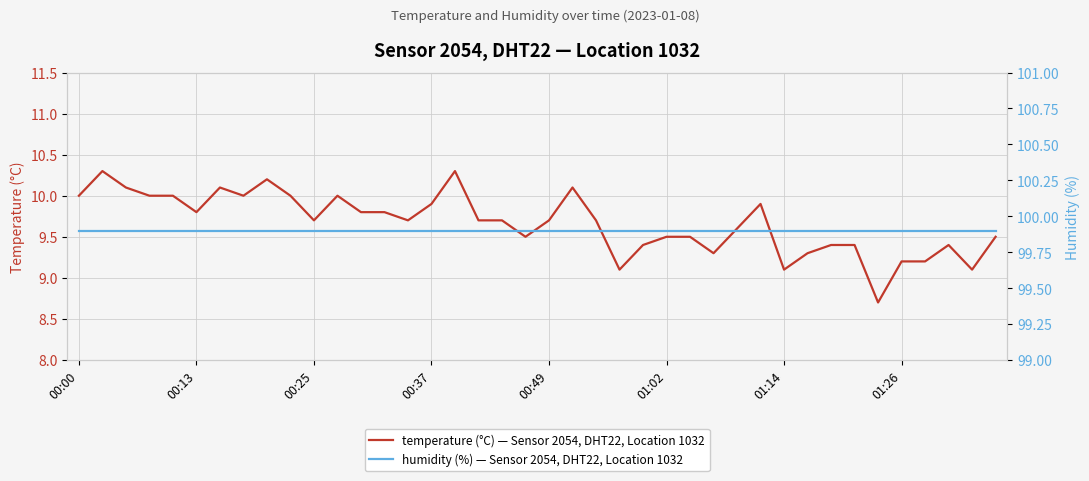

Where does the temperature (°C) — Sensor 2054, DHT22, Location 1032 series first go above 9?

00:00